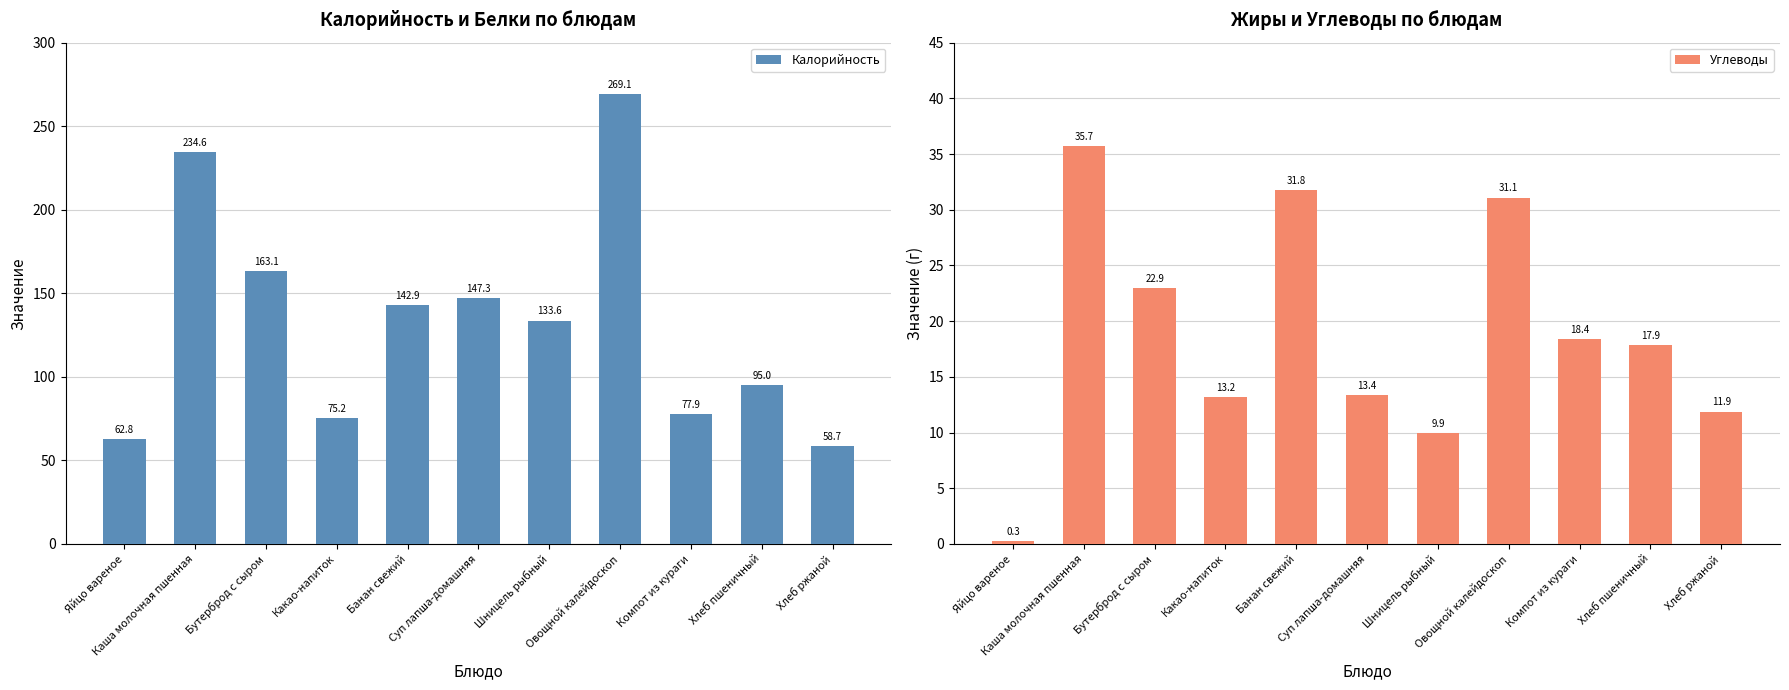

What is the spread (max minus min) of values at Компот из кураги?

59.6